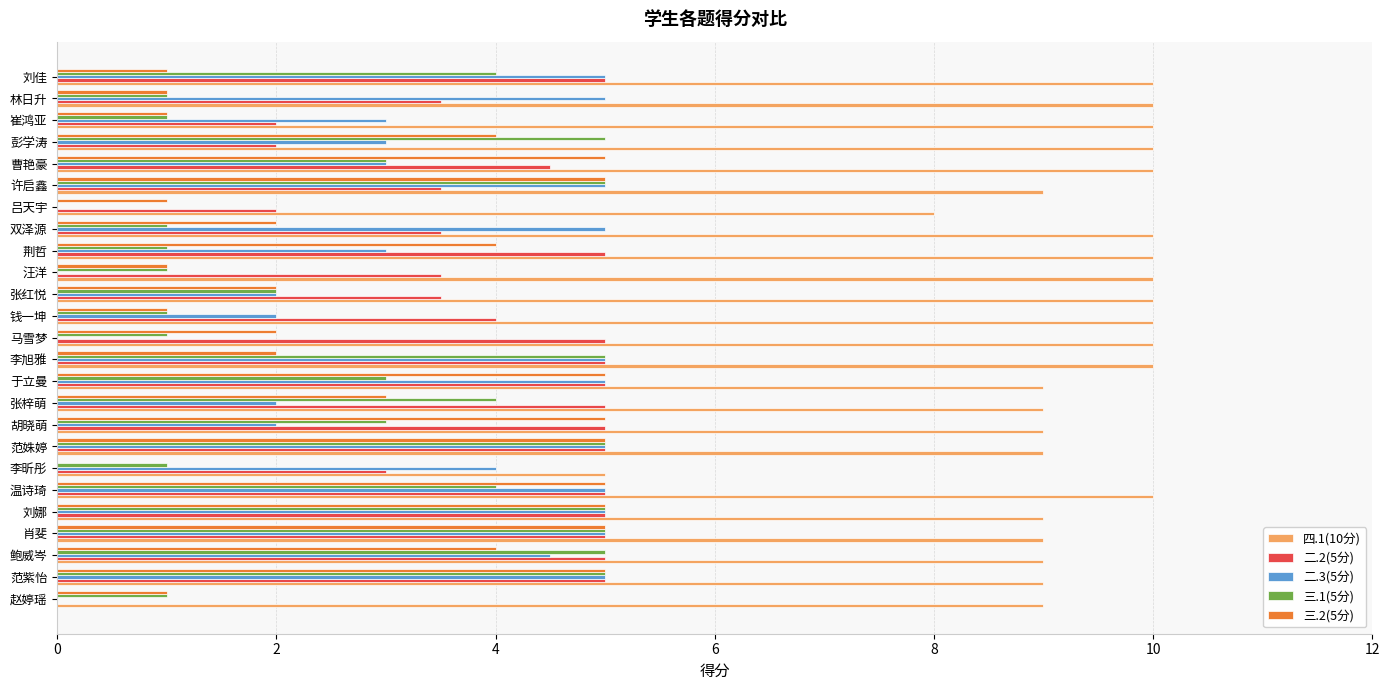

Which series changed the most between 鲍威岑 and 于立曼?

三.1(5分)